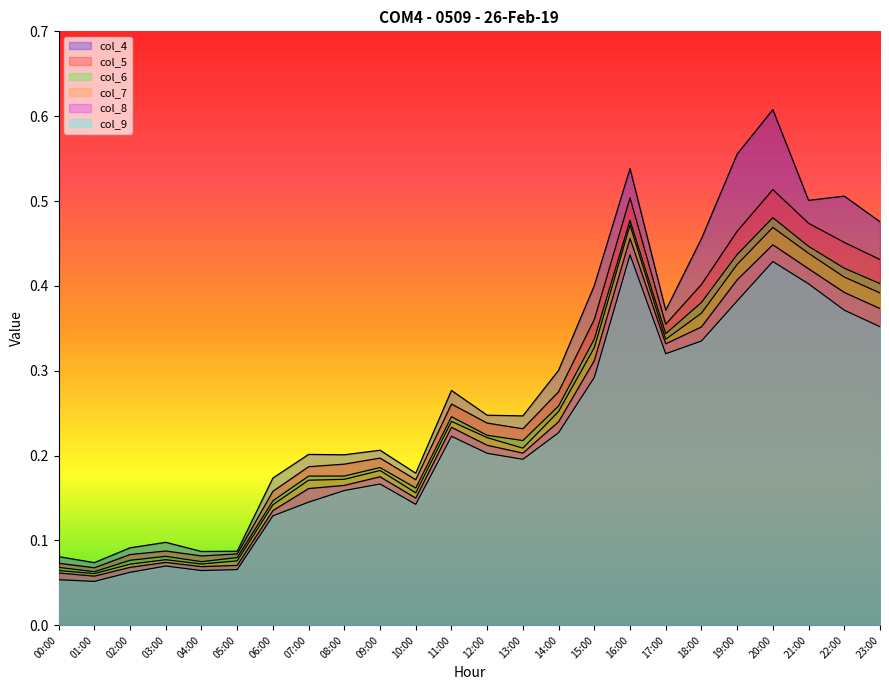

True or false: col_6 and col_4 cross at least once.

False